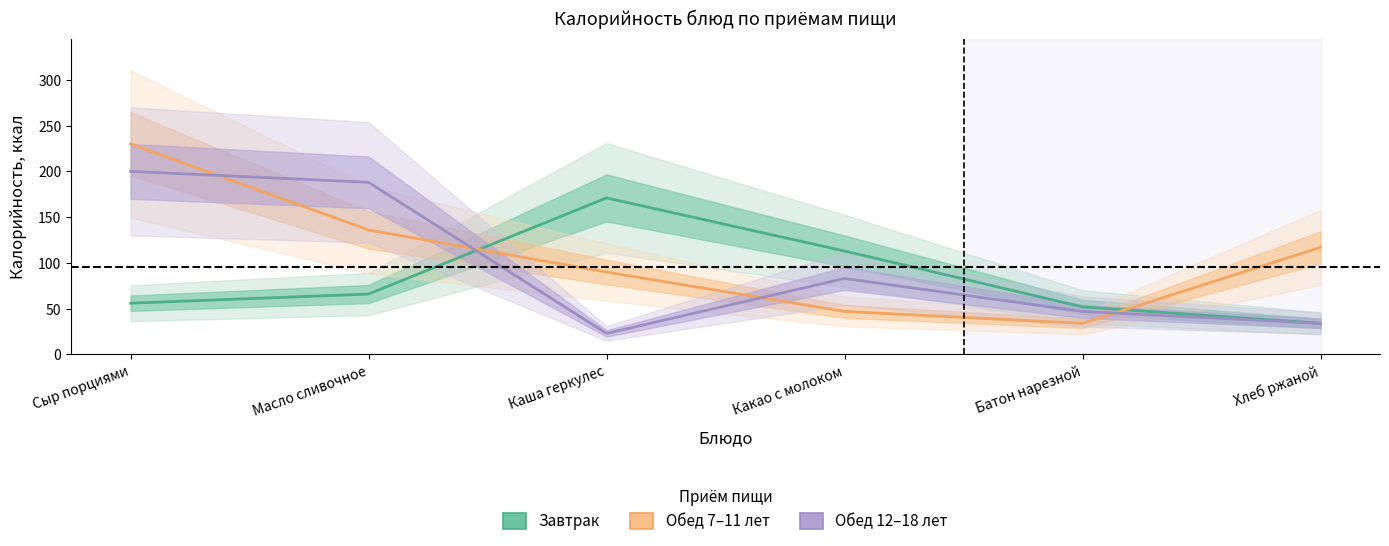

List the series in order of their peak value, highest first.

Обед 7-11 лет (partial), Обед 12-18 лет (forecast), Завтрак (estimate)